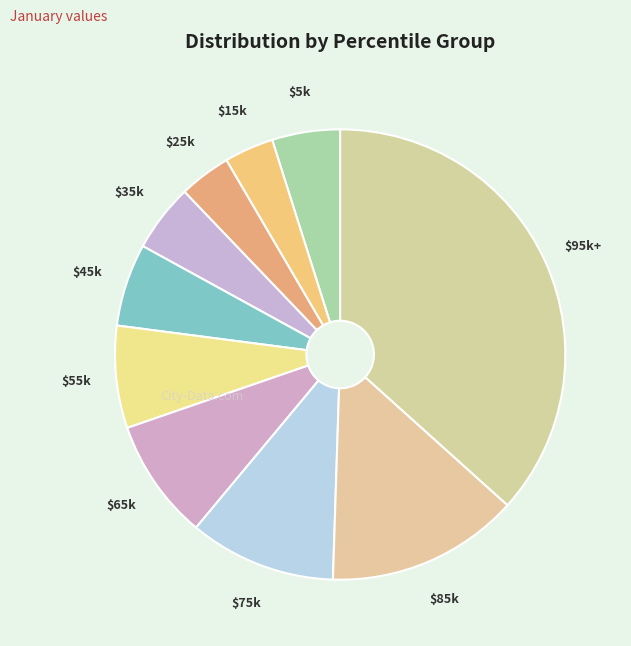

The $45k slice represents 1% of the pie. True or false?

False